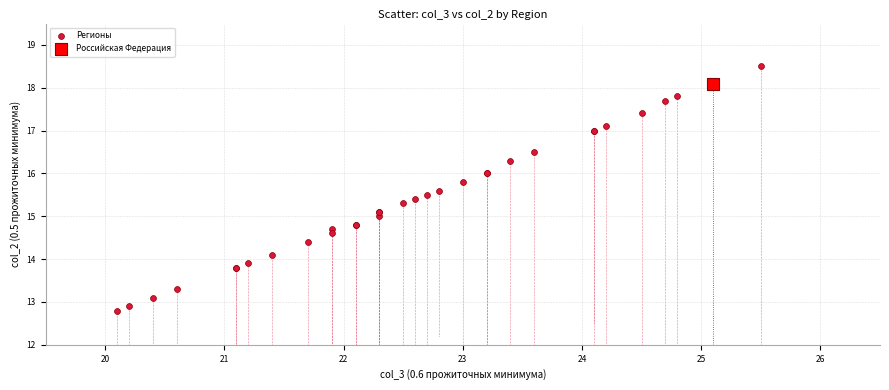

What are all the series names shown in the legend?

Регионы, Российская Федерация